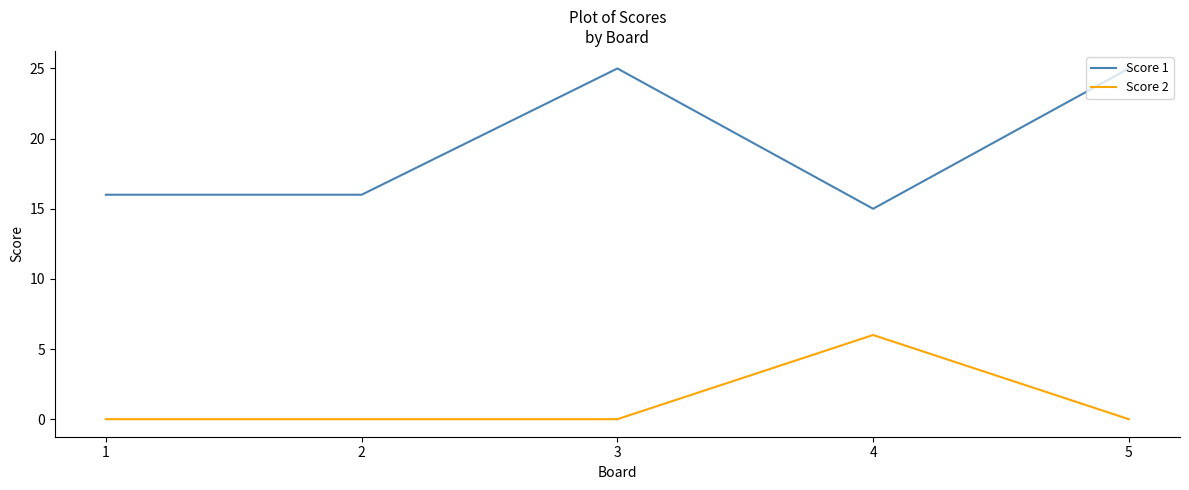

True or false: Score 2 and Score 1 cross at least once.

False